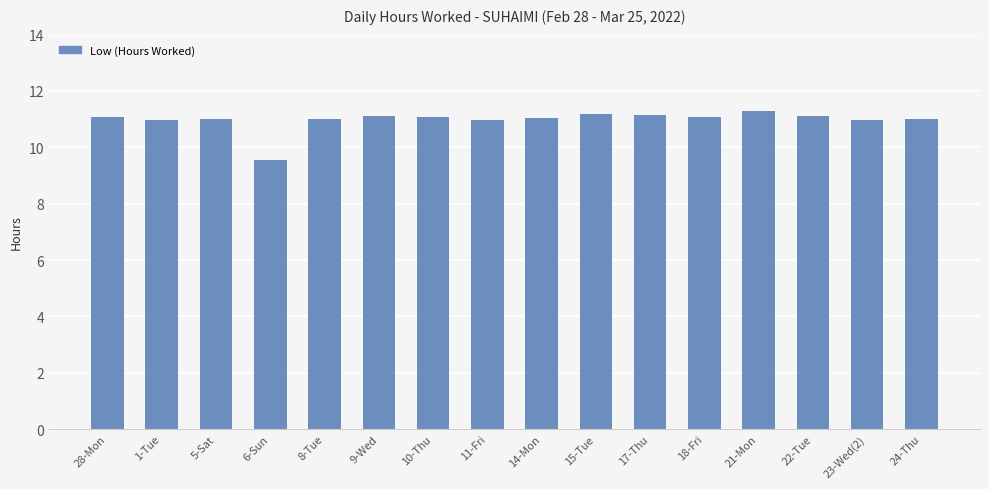

Read the value at 11-Fri.

11.0